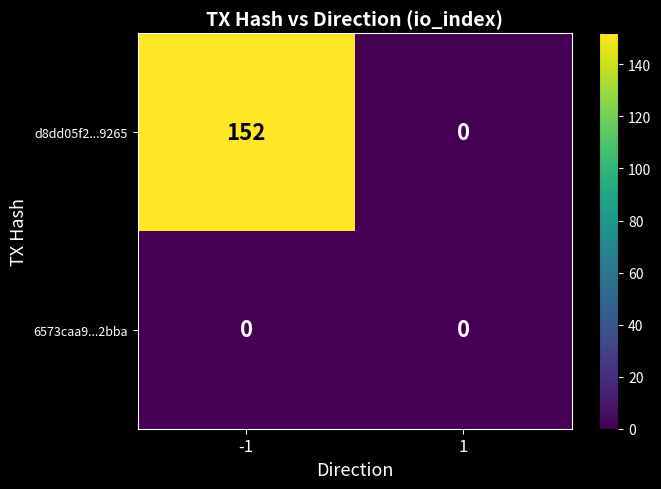

What is the spread (max minus min) of values at -1?

152